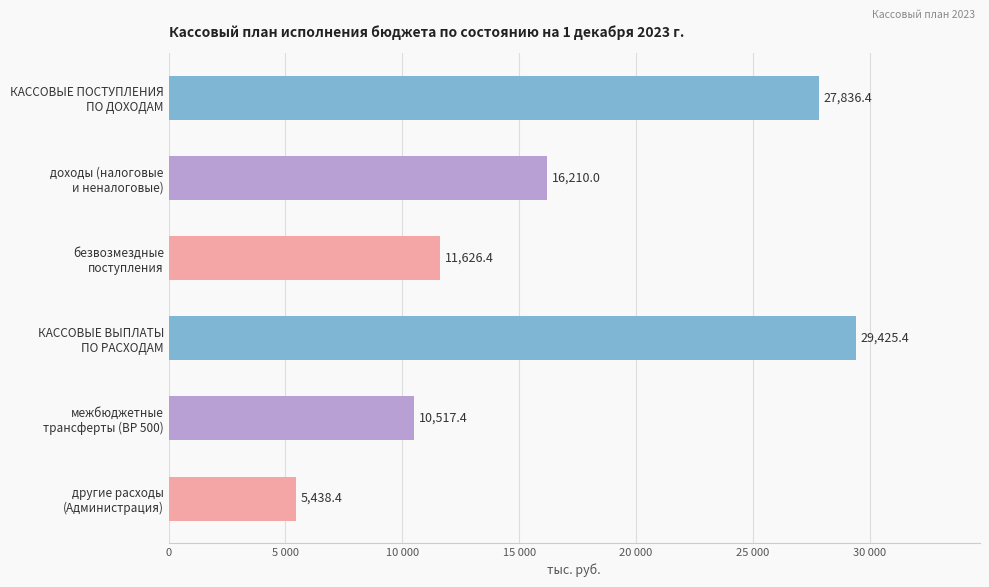

Does the chart contain any negative values?

No